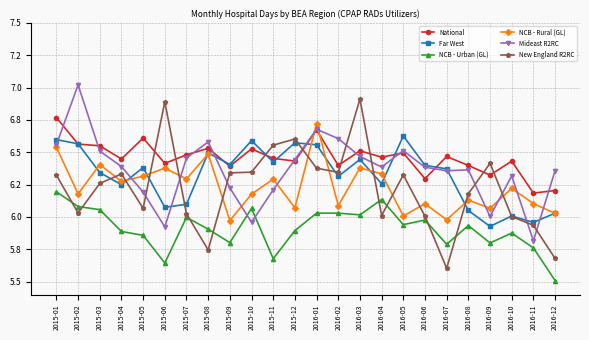

What is the average value of the NCB - Rural (GL) series?

6.2